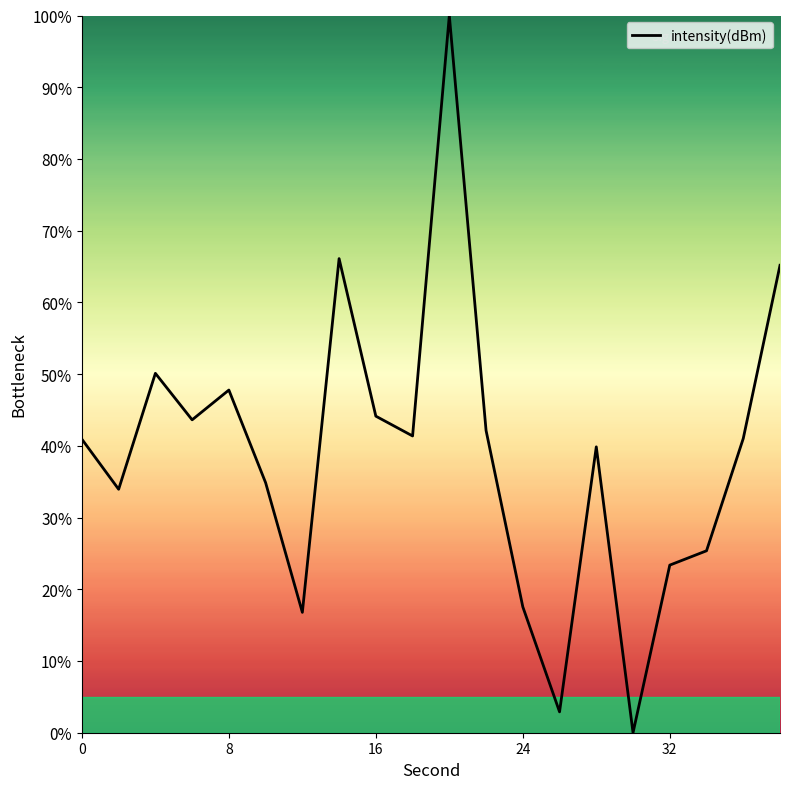

What is the difference between the maximum and minimum values?

100.0